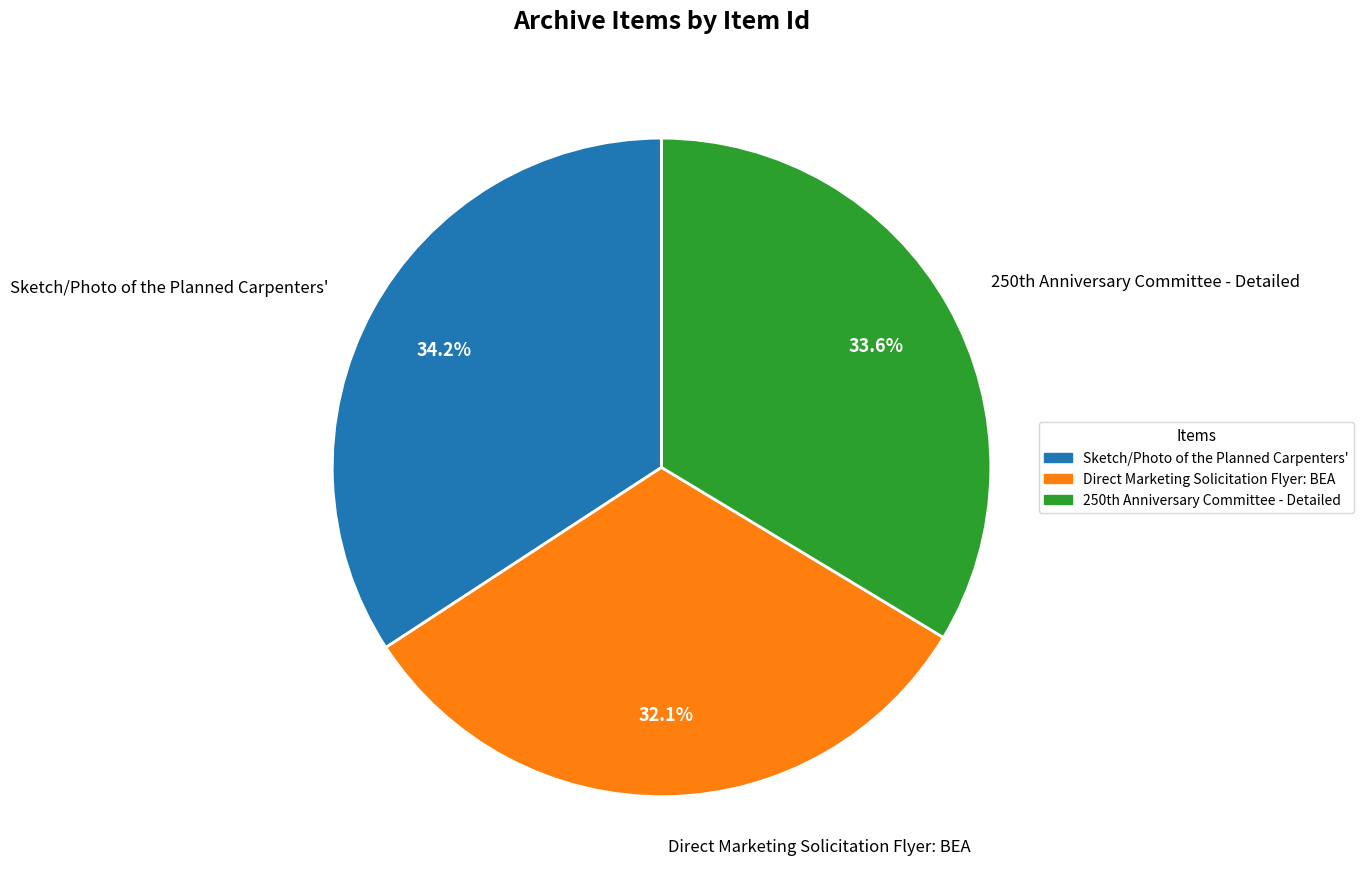

Does Sketch/Photo of the Planned Carpenters' represent more than half of the total?

No